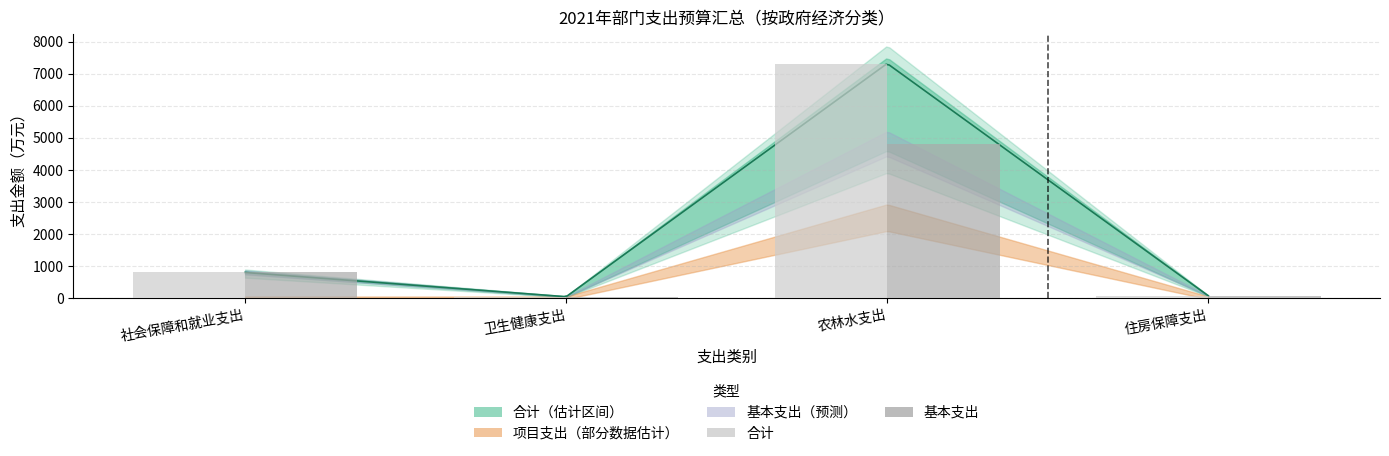

What is the sum of the 合计 values at 卫生健康支出 and 社会保障和就业支出?

842.3